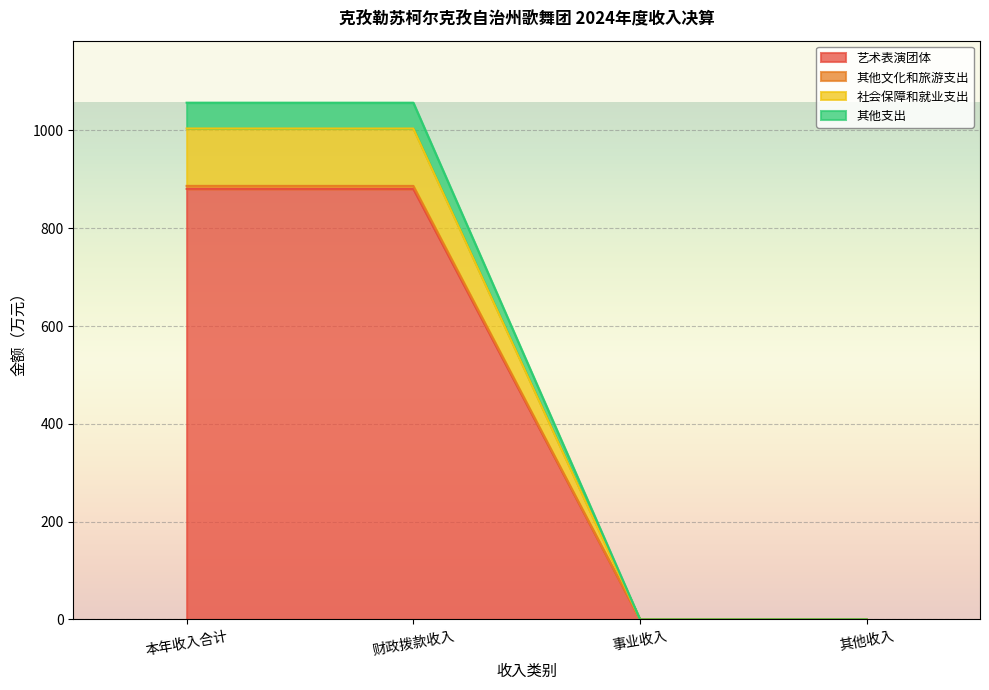

At which category is the sum across all series the highest?

本年收入合计